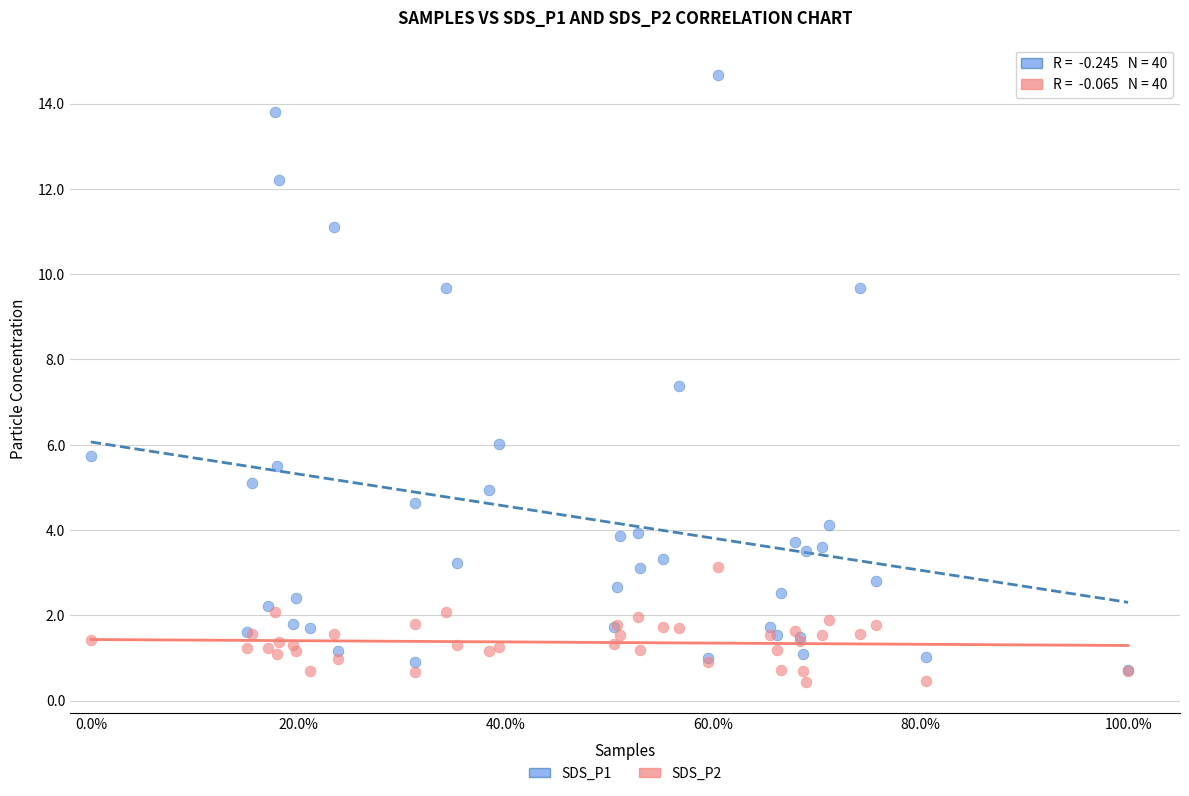

Across all series, what Y value is closest to 7?

7.4